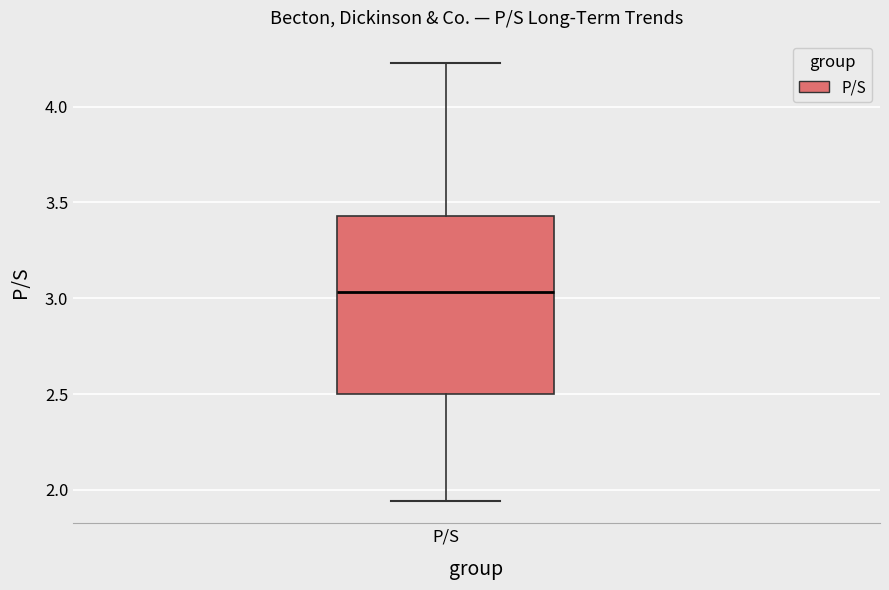

Transcribe this box plot: give where the median line is, the range the box spans, and where the two whiskers end, as read against the y-axis. The values are not printed on the chart, so give them approximately, as read against the axis.

median 3.05, box 2.50 to 3.45, whiskers 1.95 to 4.25